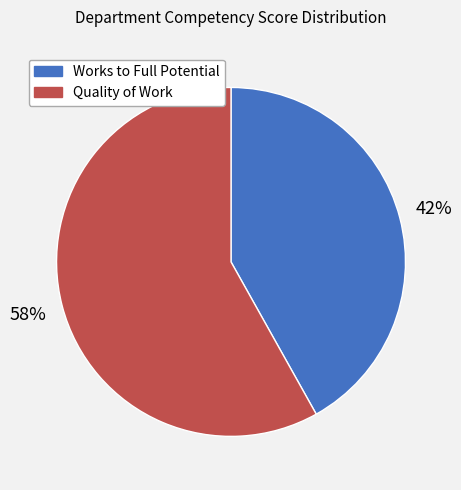

Is it true that Works to Full Potential is 42% of the pie?

True